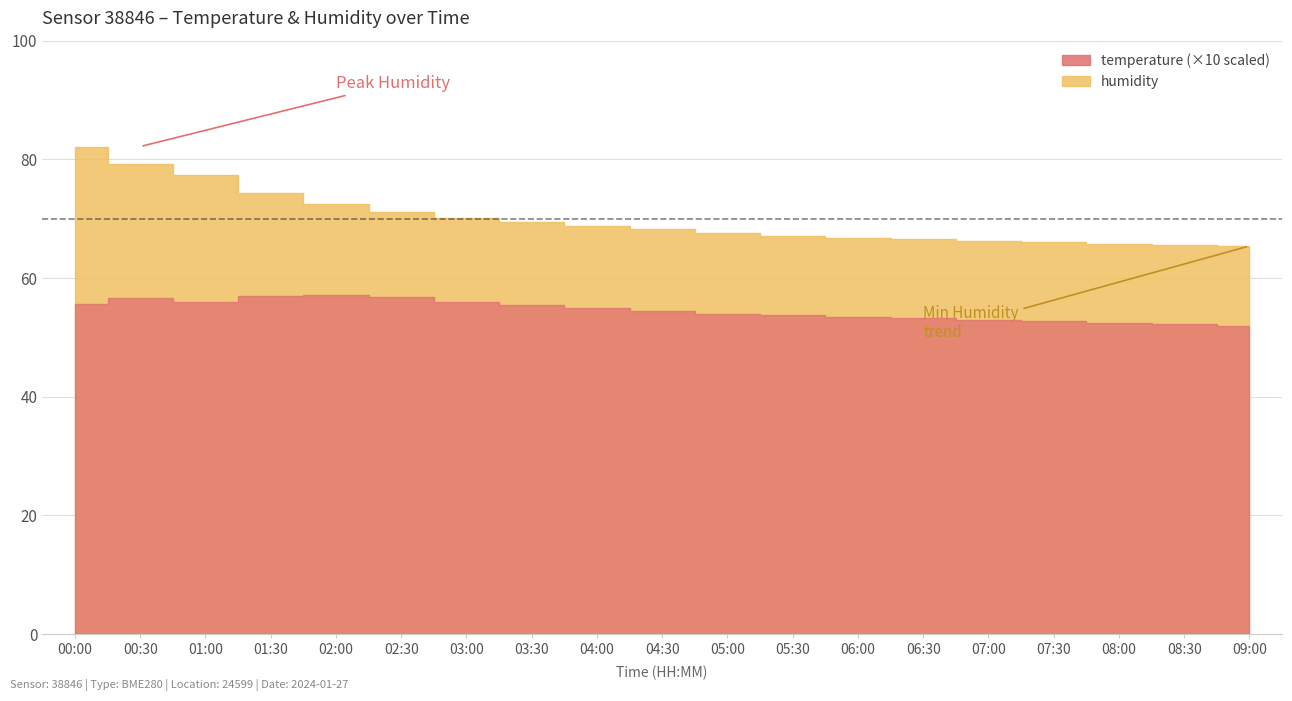

Where does the temperature series first go above 54?

00:00